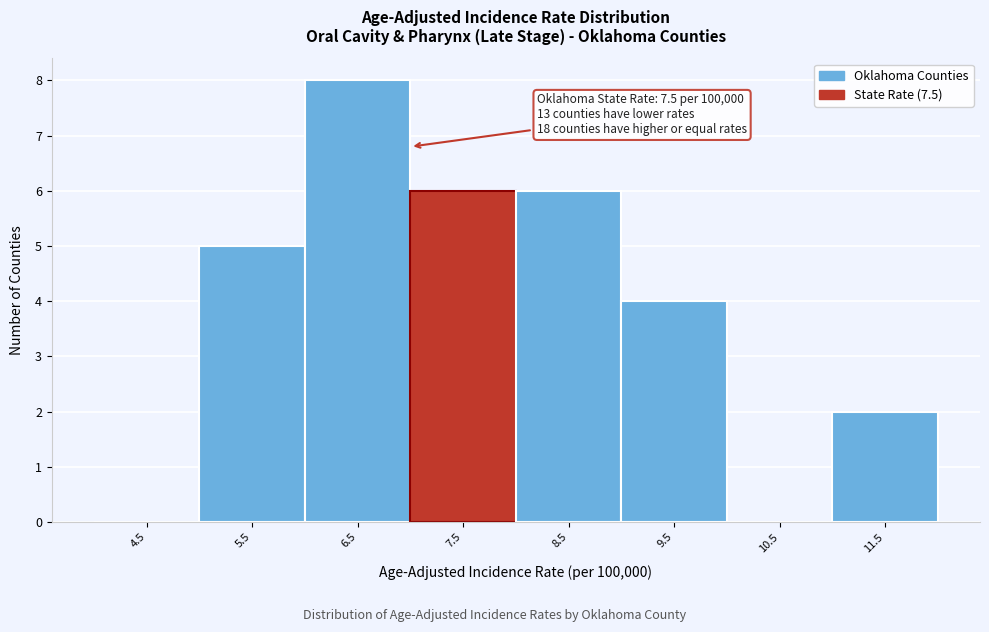

Reading left to right, transcribe all the data shown in this chart.

4.5=0	5.5=5	6.5=8	7.5=6	8.5=6	9.5=4	10.5=0	11.5=2